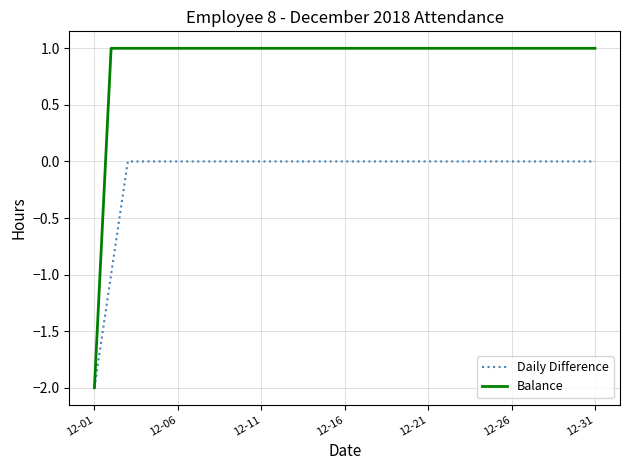

What are all the series names shown in the legend?

Daily Difference, Balance